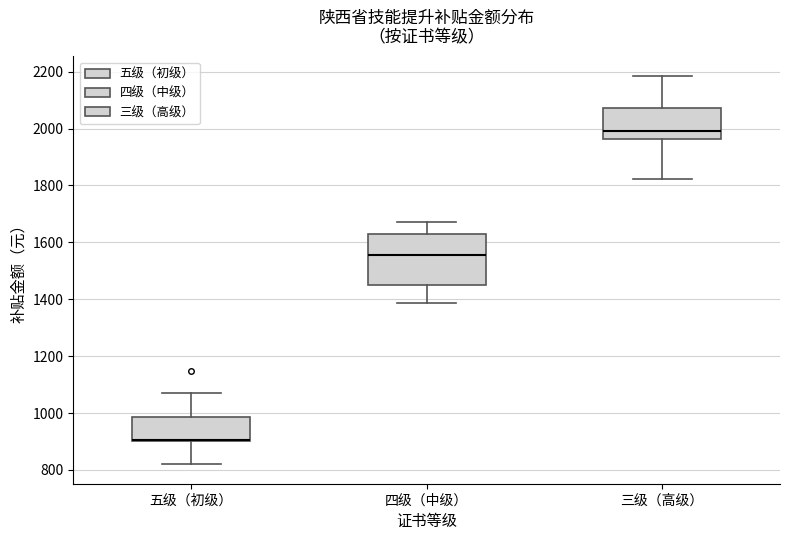

Reading left to right, read every box against the y-axis: the position of its median line, the range the box covers, and the ends of its whiskers. The values are not printed on the chart, so give them approximately, as read against the axis.

五级（初级）: median 900 (drawn on the box's lower edge), box 900 to 980, whiskers 820 to 1080
四级（中级）: median 1560, box 1440 to 1640, whiskers 1380 to 1680
三级（高级）: median 2000, box 1960 to 2080, whiskers 1820 to 2180